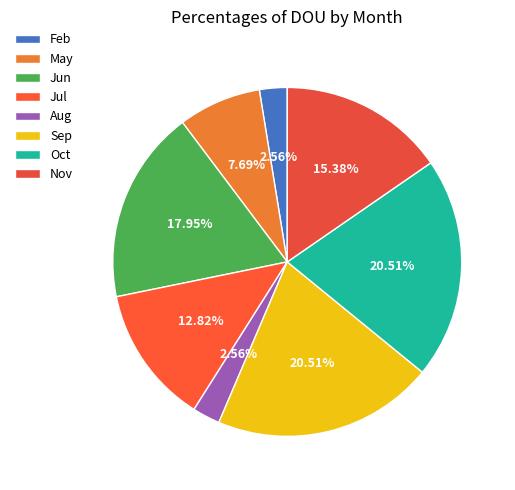

What is the total percentage of Feb and Sep?

23.1%